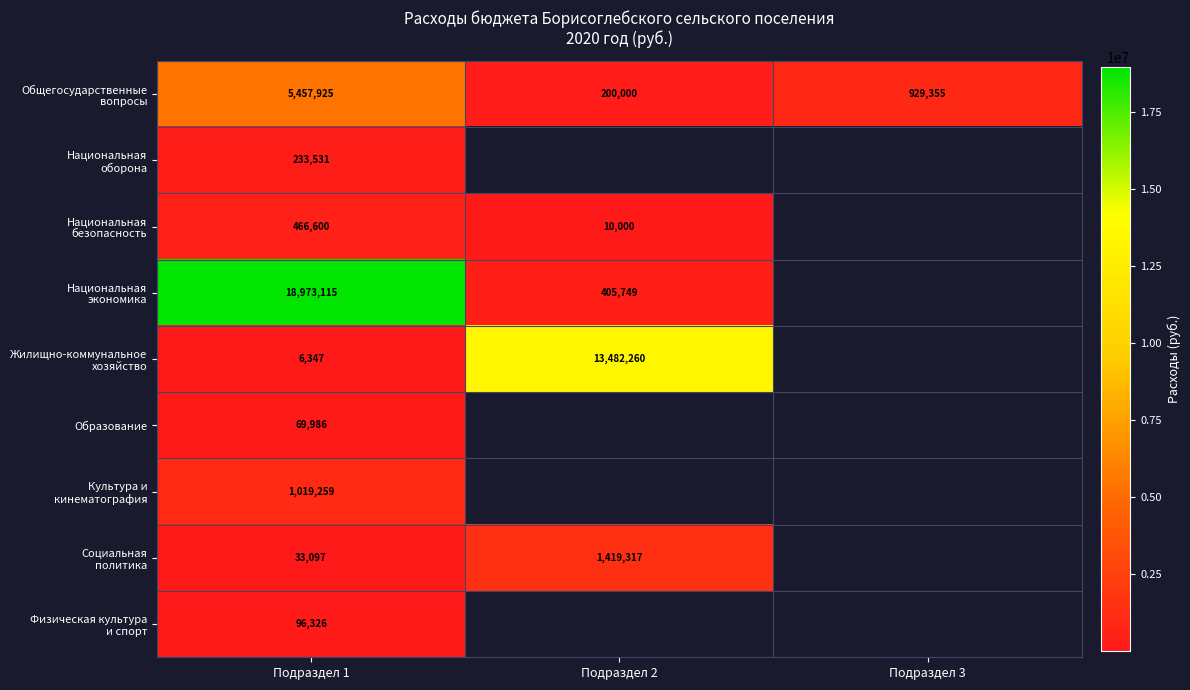

What is the total value across all series at Подраздел 1?

26356186